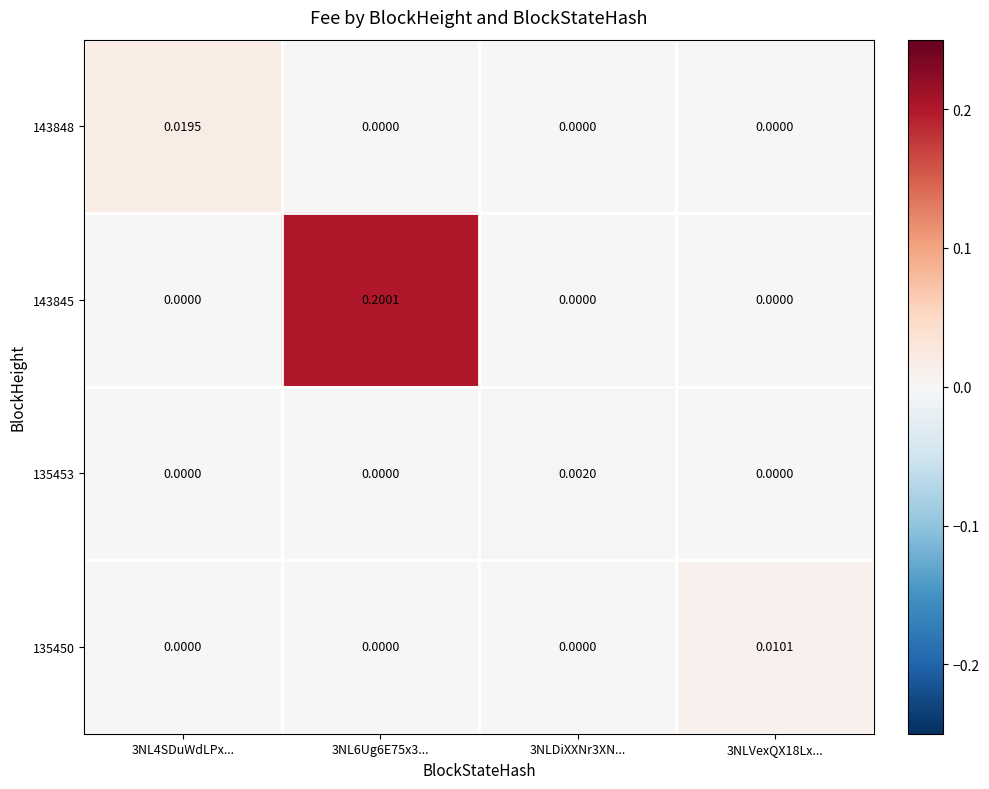

Between 3NL4SDuWdLPx... and 3NLDiXXNr3XN..., which series saw the biggest shift?

143848